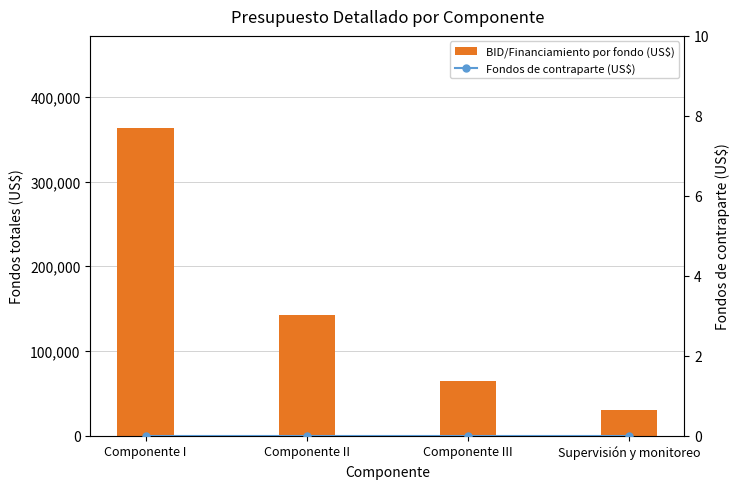

How many values in the BID/Financiamiento por fondo (US$) series are below 142000?

2